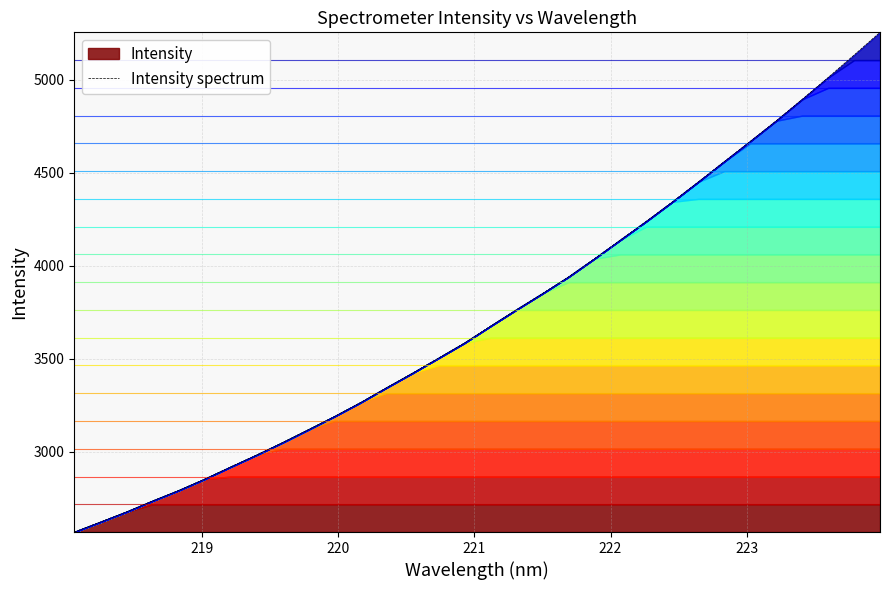

The value at 19 is 1981.9. True or false?

False